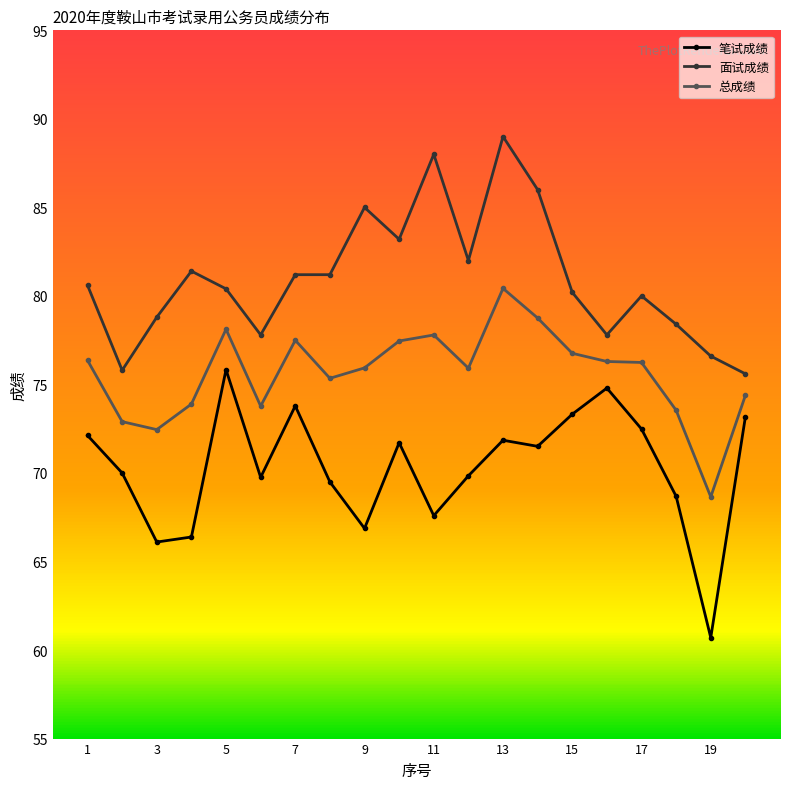

True or false: 笔试成绩 and 面试成绩 intersect in this chart.

False